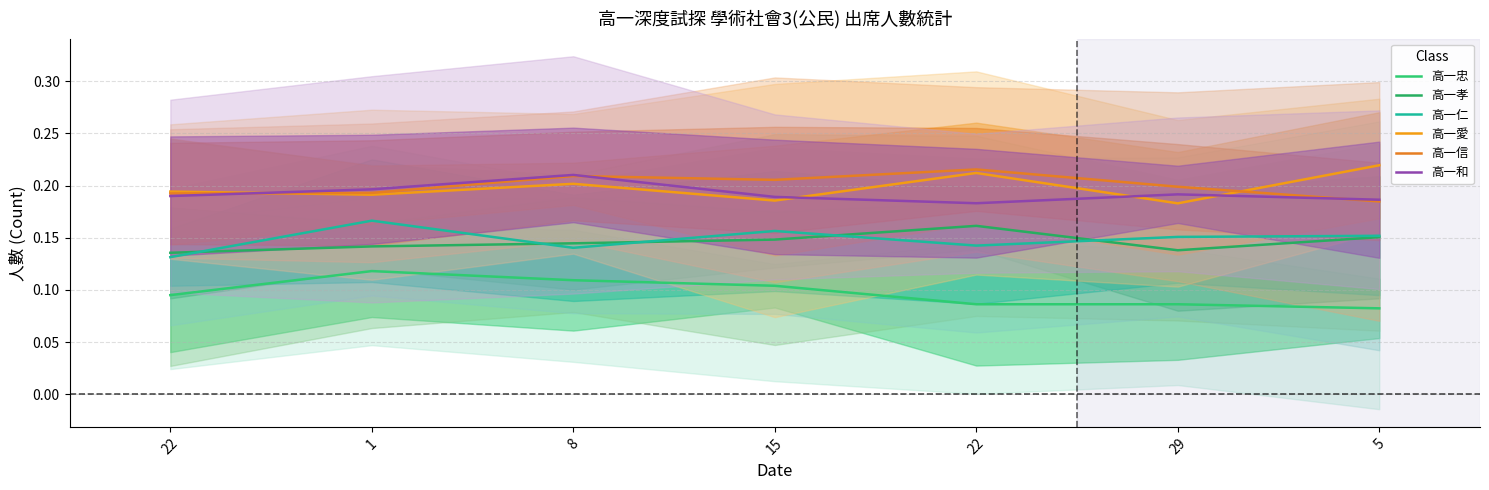

Reading left to right, list all the values displayed in this chart.

高一忠: 22=0.1	1=0.1	8=0.1	15=0.1	22=0.1	29=0.1	5=0.1
高一孝: 22=0.1	1=0.1	8=0.1	15=0.1	22=0.2	29=0.1	5=0.2
高一仁: 22=0.1	1=0.2	8=0.1	15=0.2	22=0.1	29=0.2	5=0.2
高一愛: 22=0.2	1=0.2	8=0.2	15=0.2	22=0.2	29=0.2	5=0.2
高一信: 22=0.2	1=0.2	8=0.2	15=0.2	22=0.2	29=0.2	5=0.2
高一和: 22=0.2	1=0.2	8=0.2	15=0.2	22=0.2	29=0.2	5=0.2